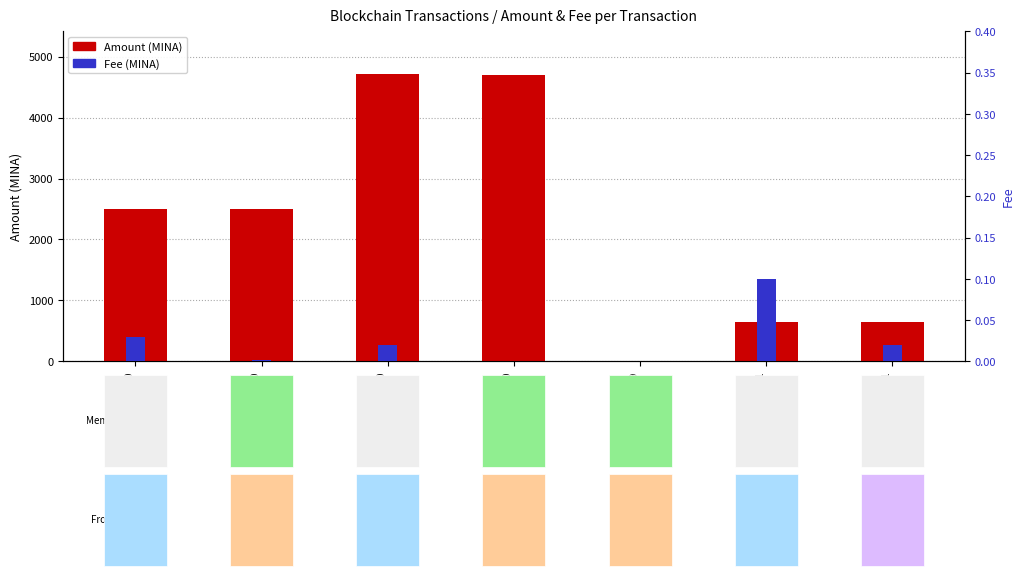

What is the minimum value for Amount?

5.0